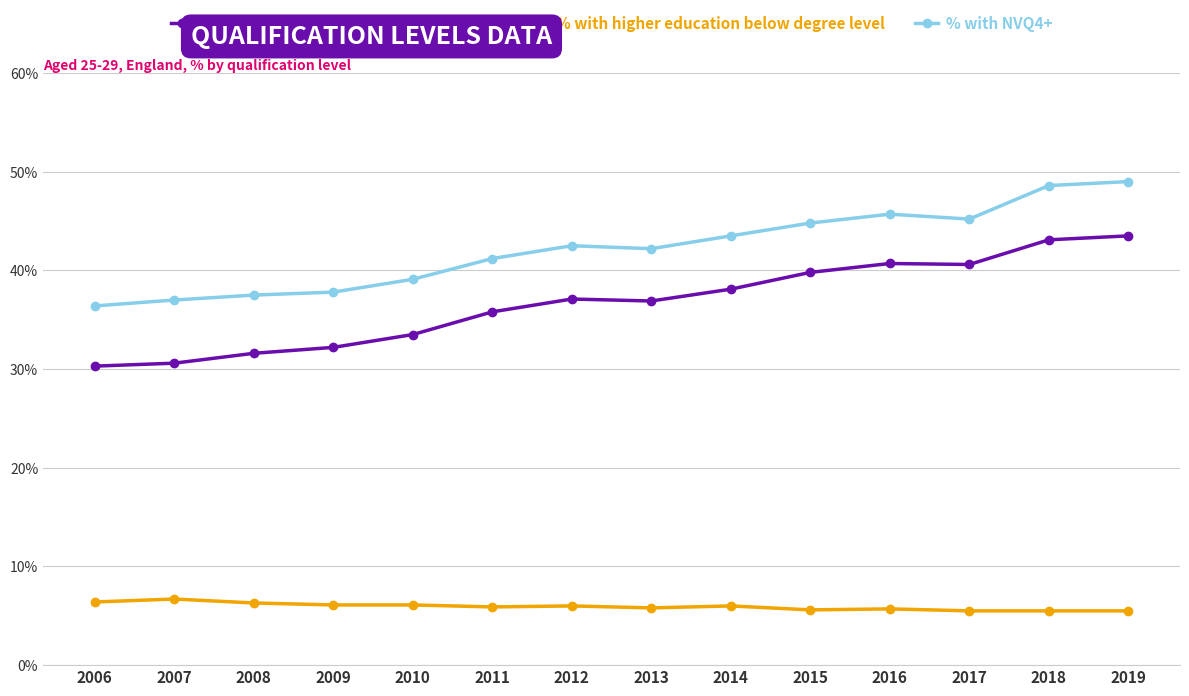

Which series has the largest total across all categories?

% with NVQ4+